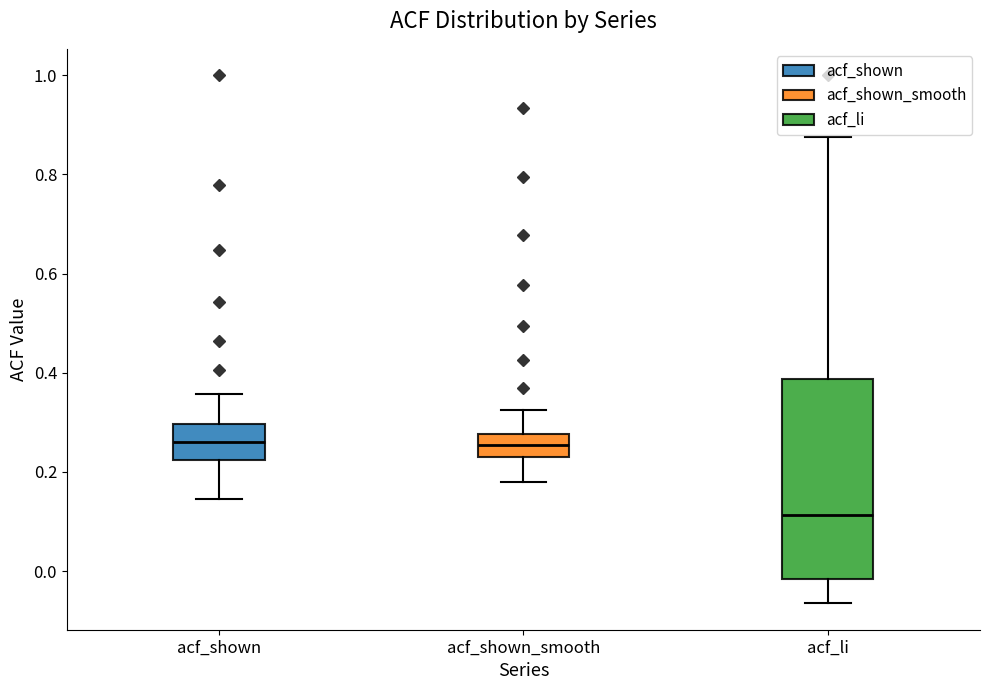

Reading left to right, transcribe this box plot: for each box, give where its median line is, the range the box spans, and where its two whiskers end, as read against the y-axis. The values are not printed on the chart, so give them approximately, as read against the axis.

acf_shown: median 0.26, box 0.22 to 0.30, whiskers 0.14 to 0.36
acf_shown_smooth: median 0.26, box 0.24 to 0.28, whiskers 0.18 to 0.32
acf_li: median 0.12, box -0.02 to 0.38, whiskers -0.06 to 0.88